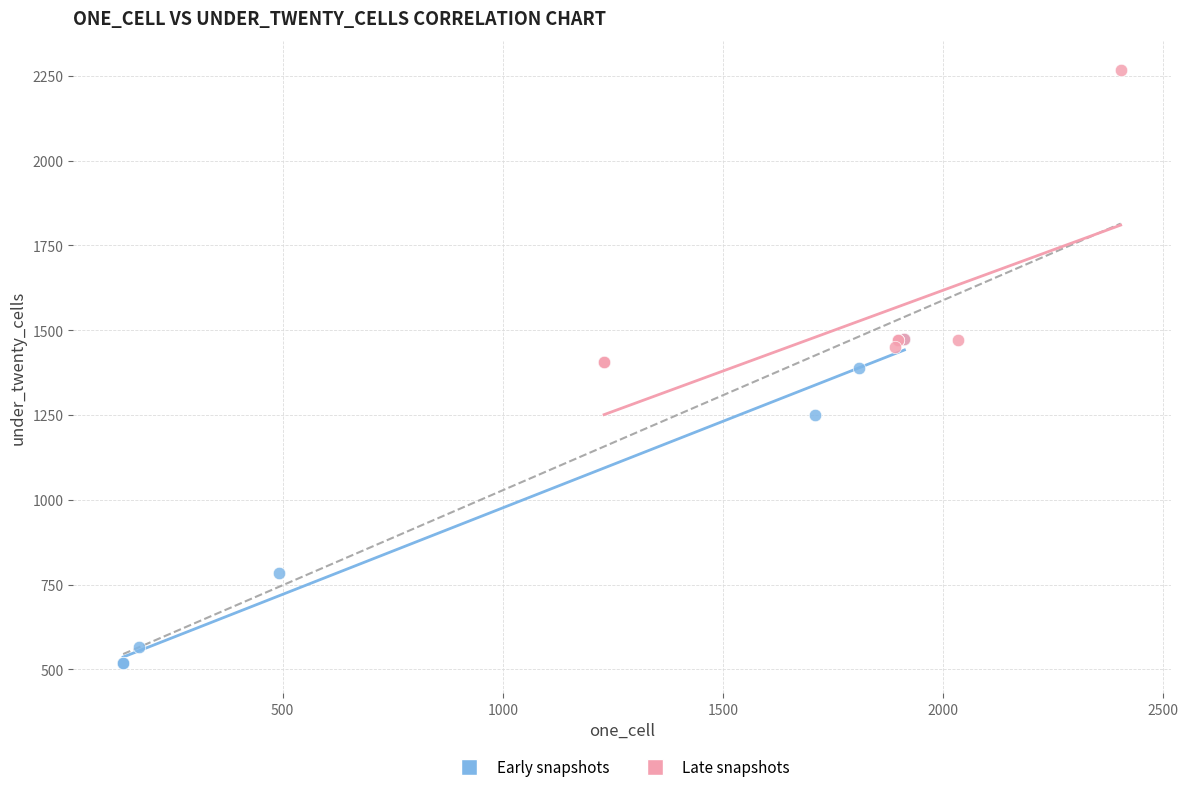

Which series has the widest spread of Y values?

Early snapshots